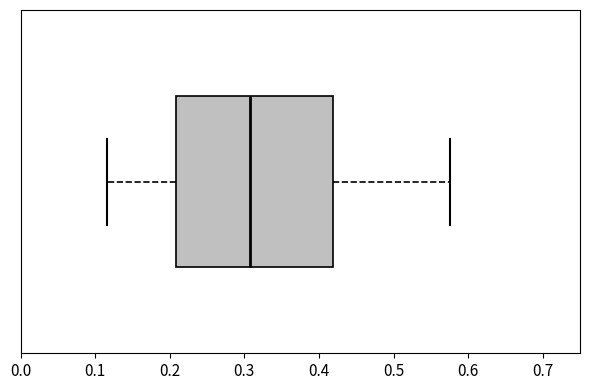

Read this box plot against the x-axis: the position of the median line, the range covered by the box, and the ends of both whiskers. The values are not printed on the chart, so give them approximately, as read against the axis.

median 0.31, box 0.21 to 0.42, whiskers 0.12 to 0.58